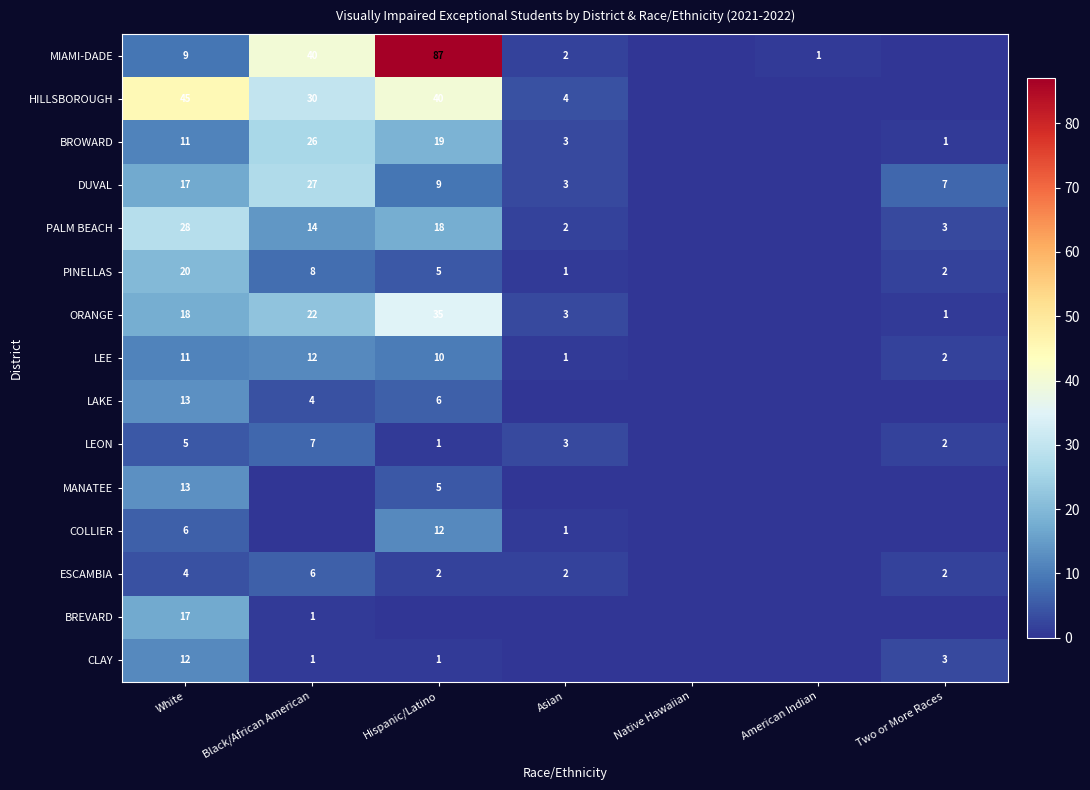

What is the difference between the PINELLAS values at Hispanic/Latino and Black/African American?

3